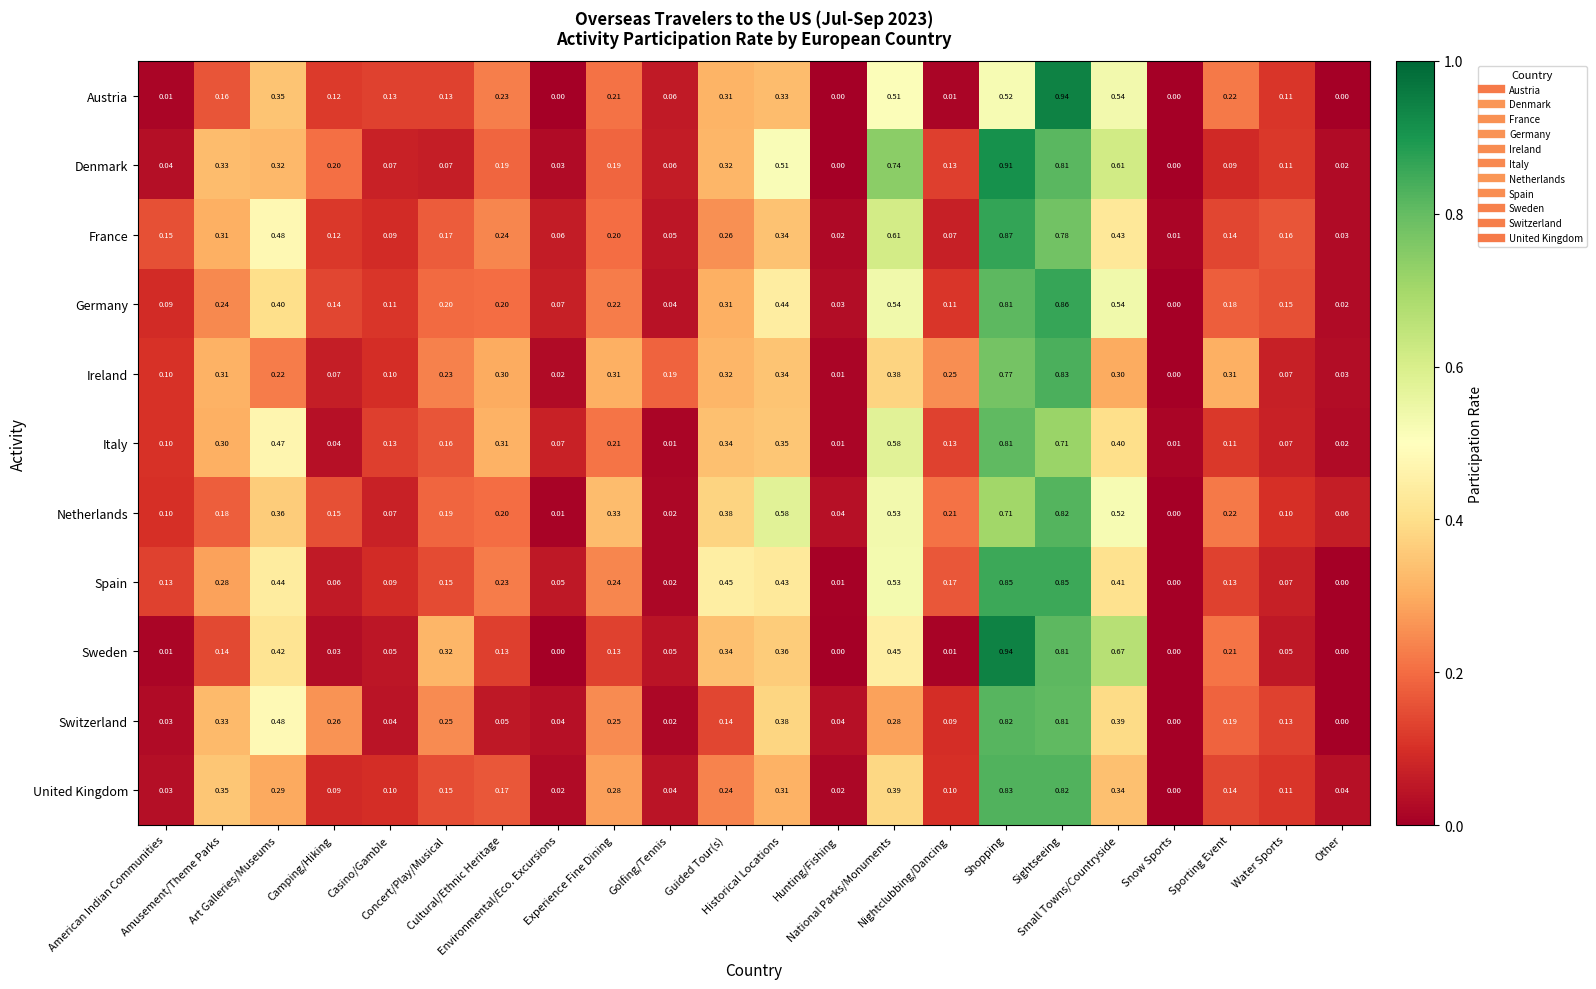

Which series has the largest total across all categories?

Netherlands